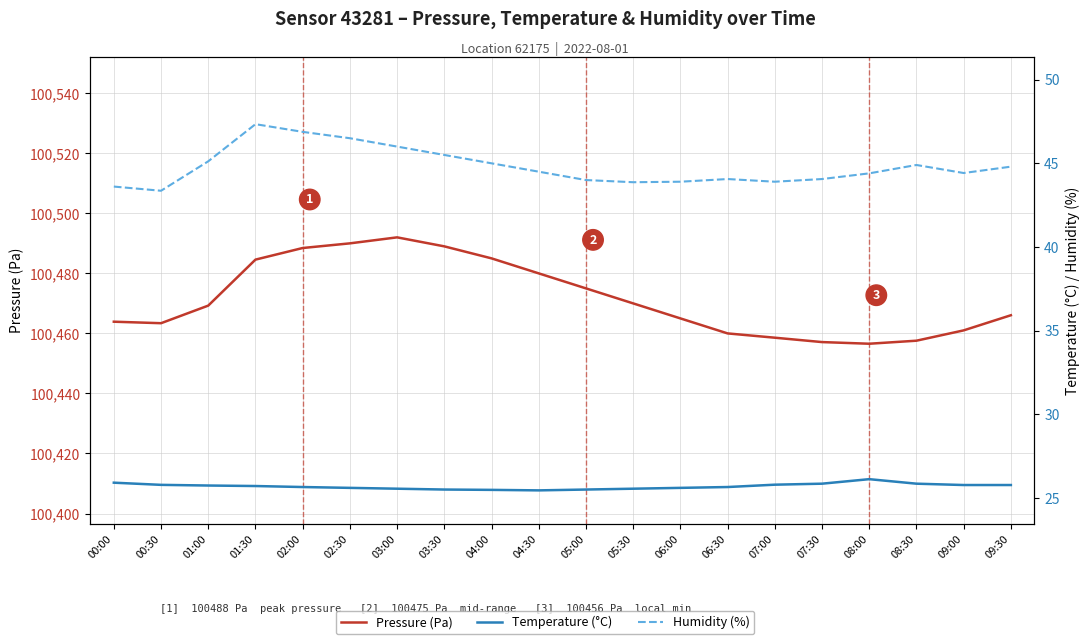

What is the sum of all Pressure (Pa) values?

2009432.5